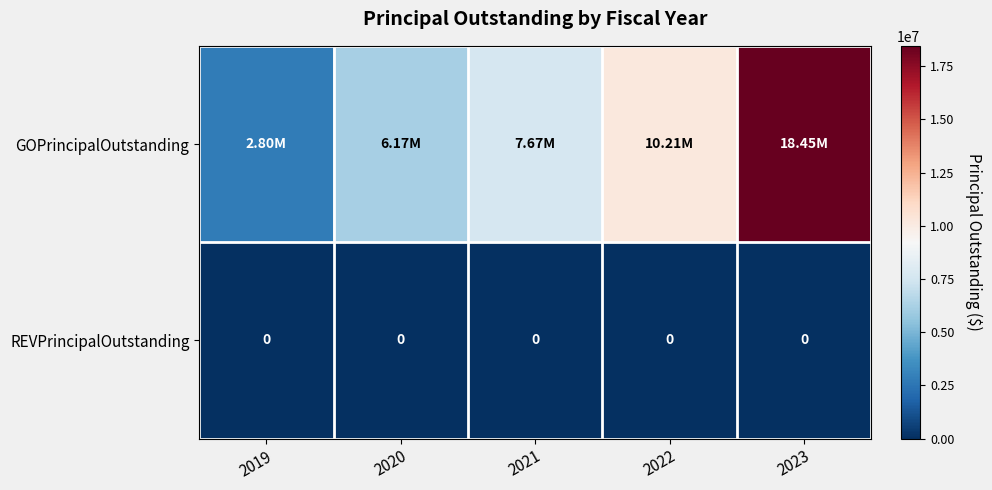

What is the total value across all series at 2019?

2800000